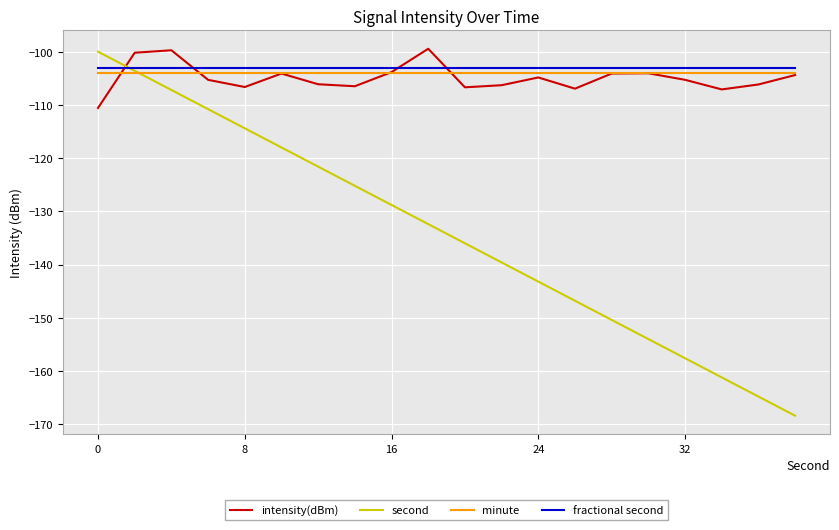

What is the maximum value shown in the chart?

-99.5